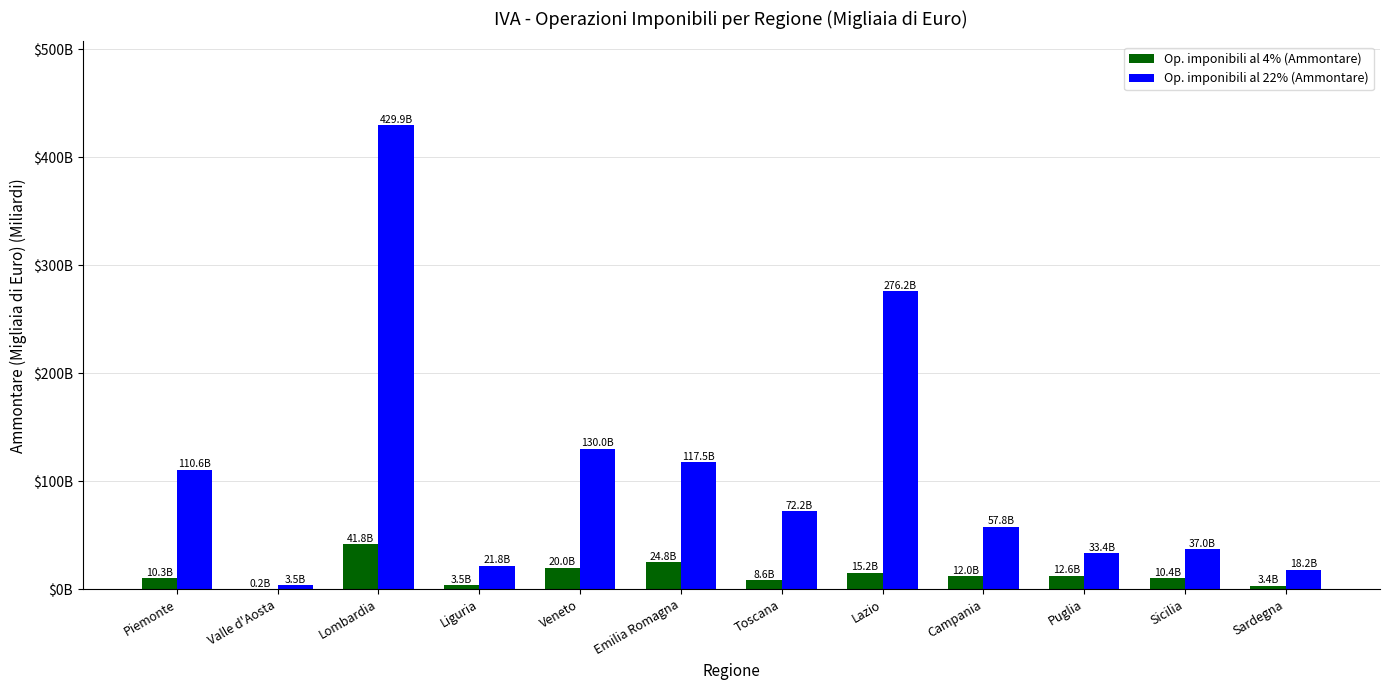

At which category does the chart reach its minimum across all series?

Valle d'Aosta